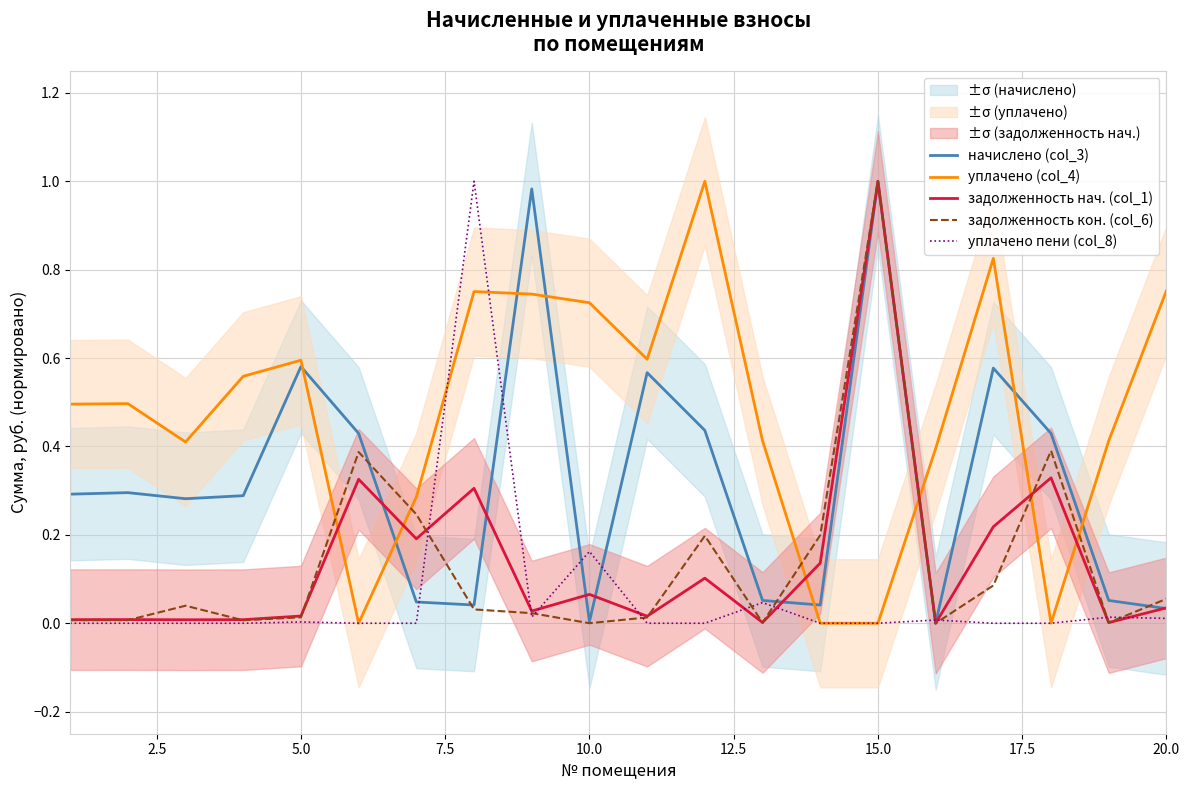

How many interior local valleys does the задолженность кон. (col_6) series have?

5